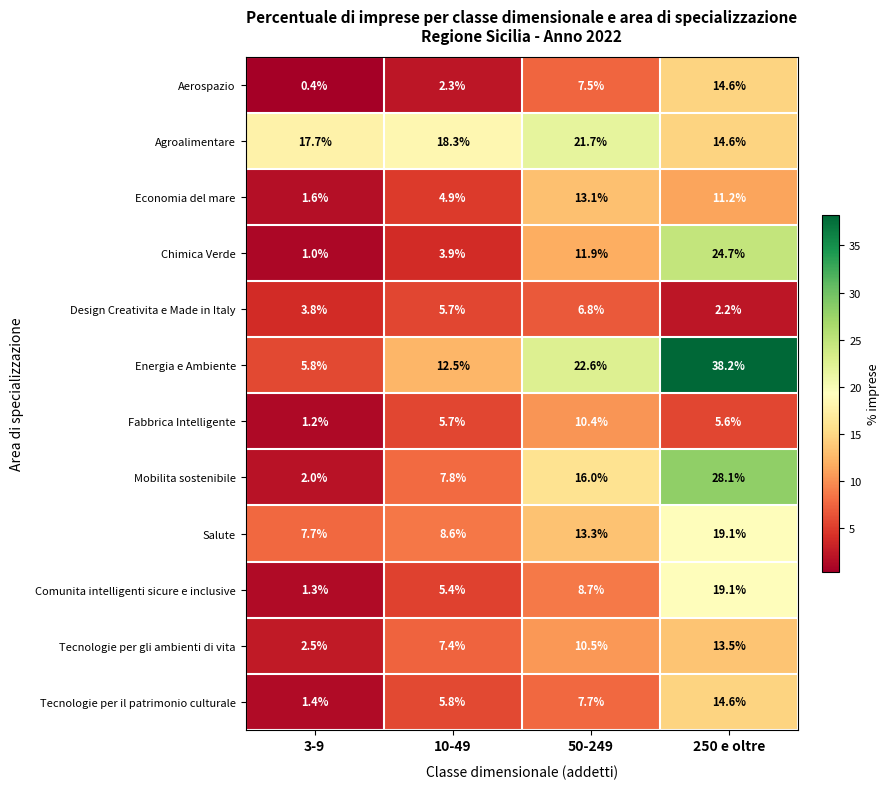

What is the difference between the maximum and second lowest values in the Comunita intelligenti sicure e inclusive series?

13.7